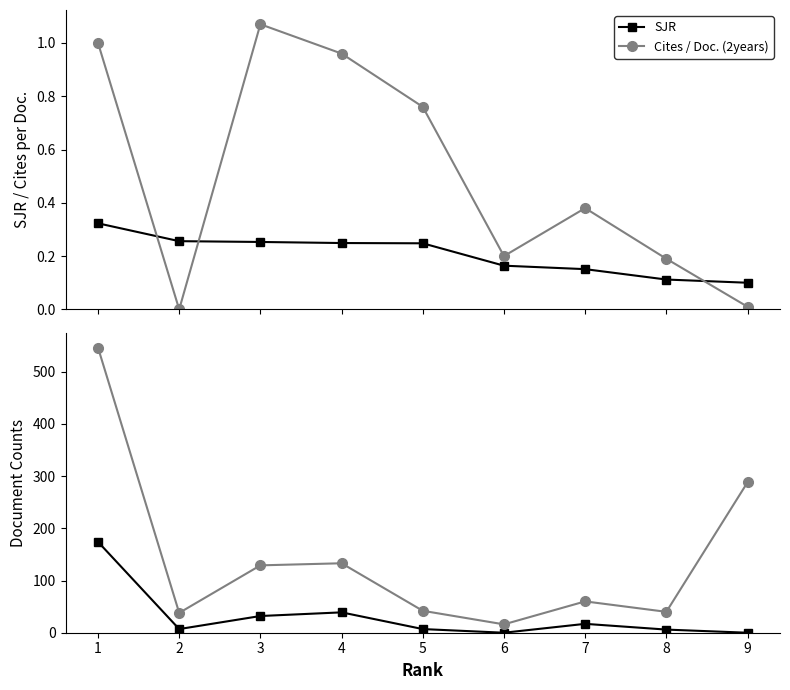

In Cites / Doc. (2years), how many points are higher than both neighbors (excluding endpoints)?

2